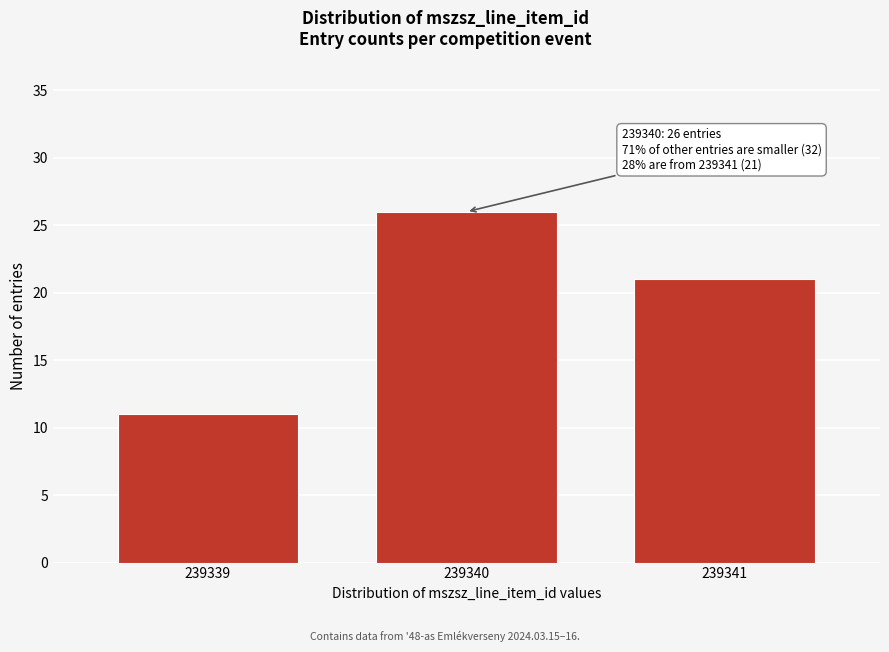

Reading left to right, what are all the values shown in this chart?

239339=11	239340=26	239341=21